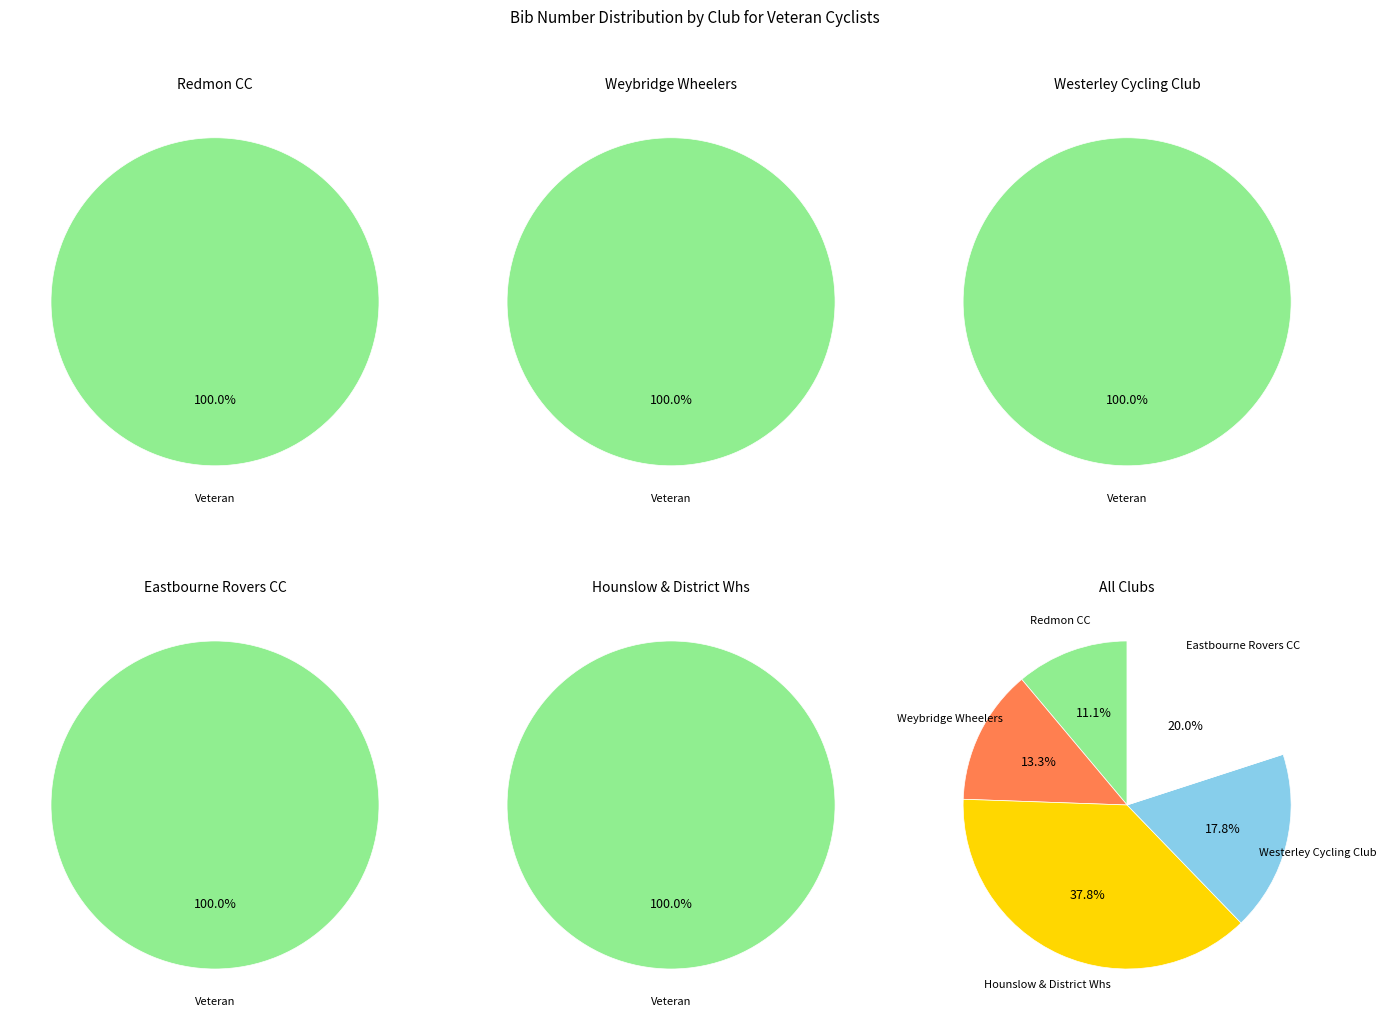

Is there any slice that represents more than half of the pie?

No